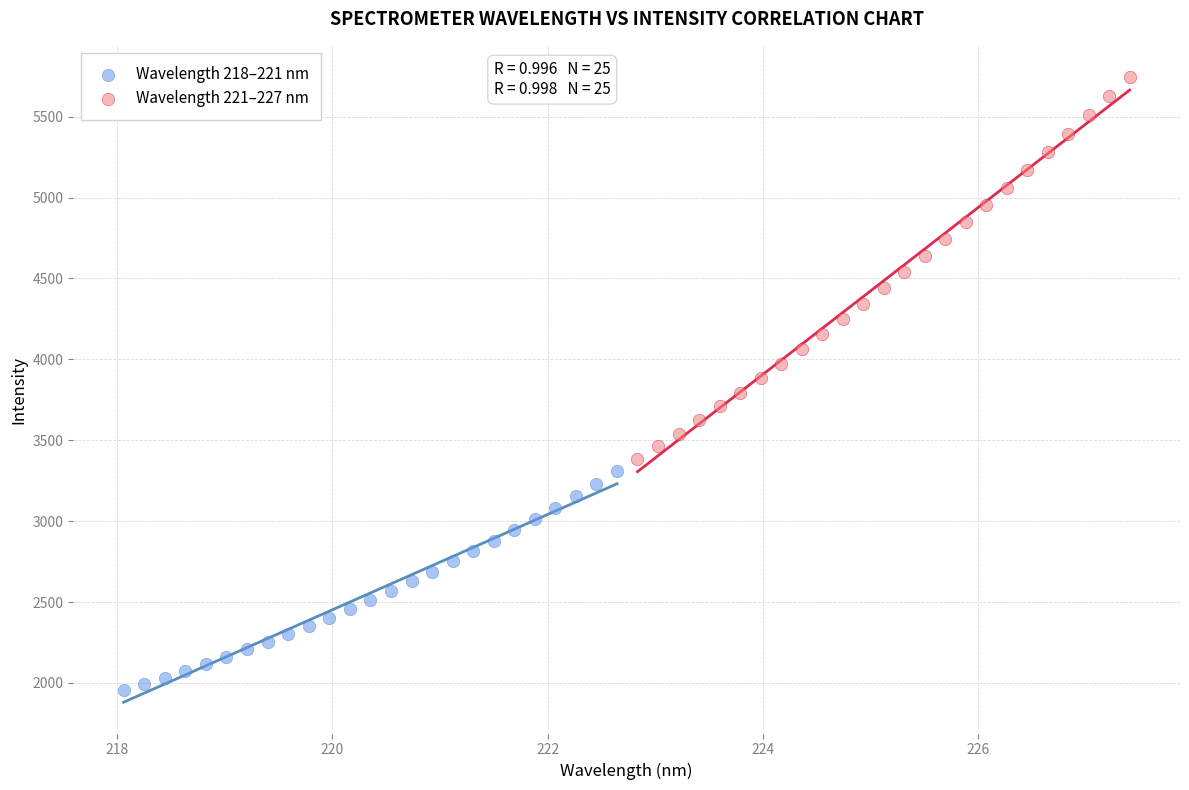

Which series has the largest Y range (max minus min)?

Wavelength 221–227 nm